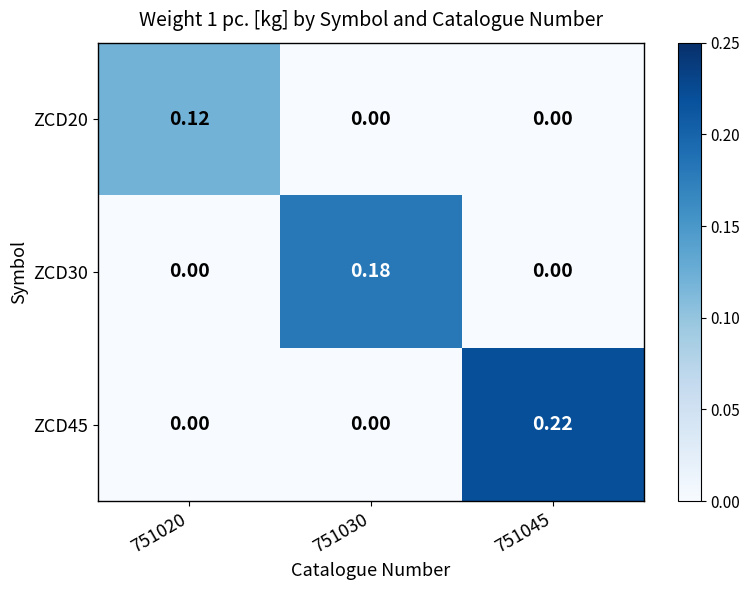

Is the value of ZCD20 at 751020 greater than the value of ZCD45 at 751030?

Yes